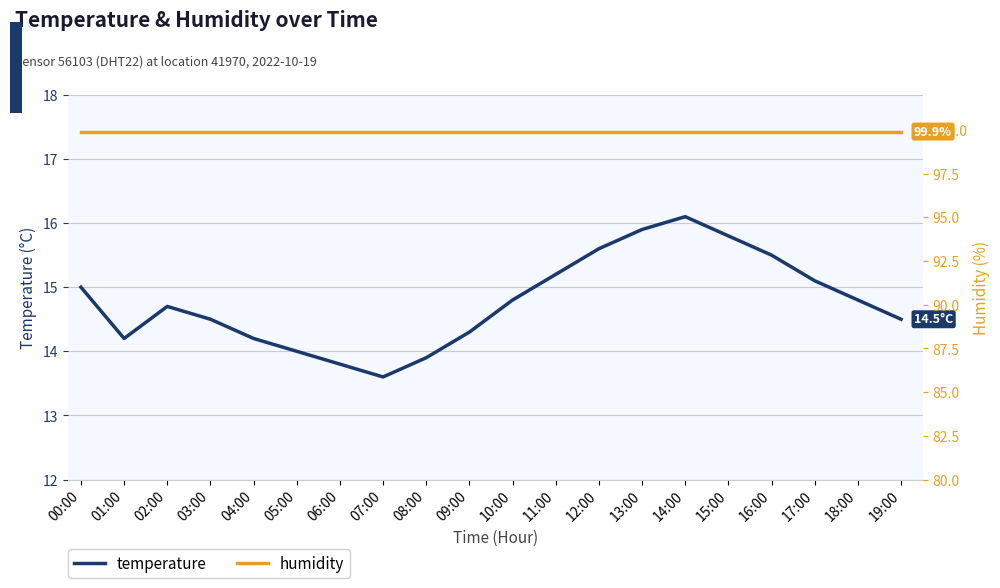

Reading left to right, list all the values displayed in this chart.

temperature: 15.0	14.2	14.7	14.5	14.2	14.0	13.8	13.6	13.9	14.3	14.8	15.2	15.6	15.9	16.1	15.8	15.5	15.1	14.8	14.5
humidity: 99.9	99.9	99.9	99.9	99.9	99.9	99.9	99.9	99.9	99.9	99.9	99.9	99.9	99.9	99.9	99.9	99.9	99.9	99.9	99.9